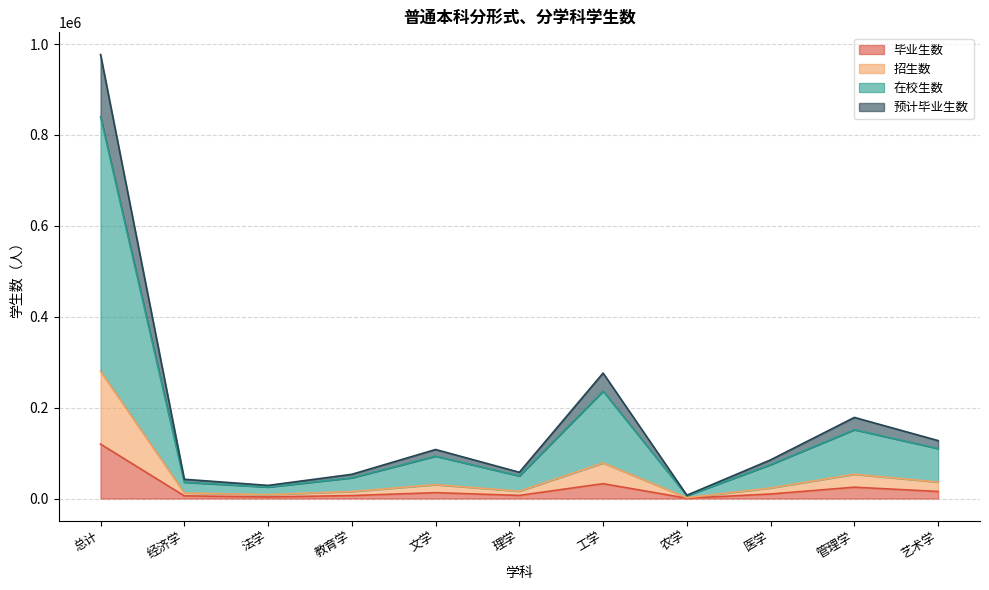

What is the average value of the 毕业生数 series?

21732